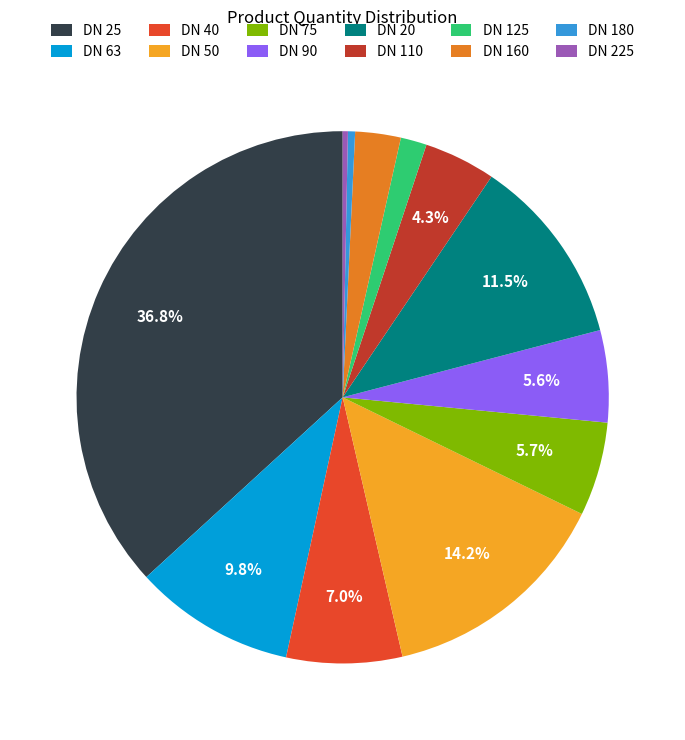

Is the sum of DN 75 and DN 63 greater than half?

No